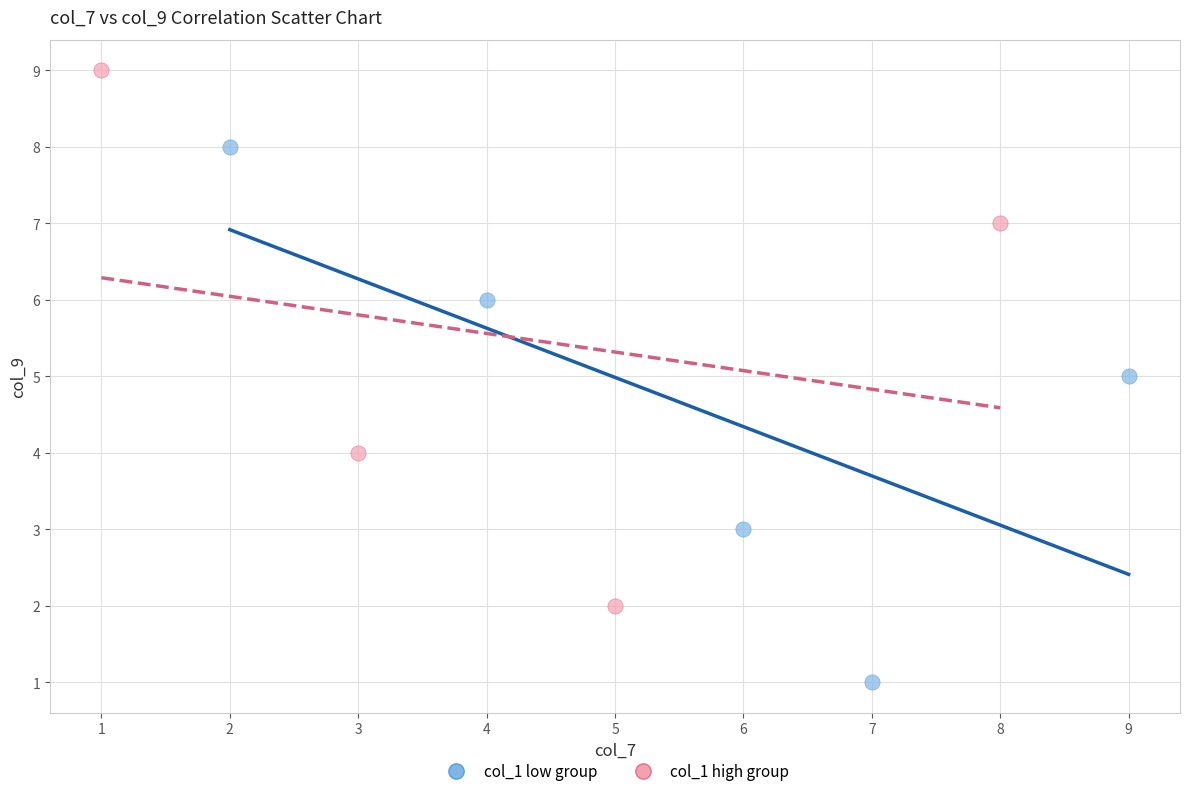

Which series reaches the maximum Y coordinate?

col_1 high group